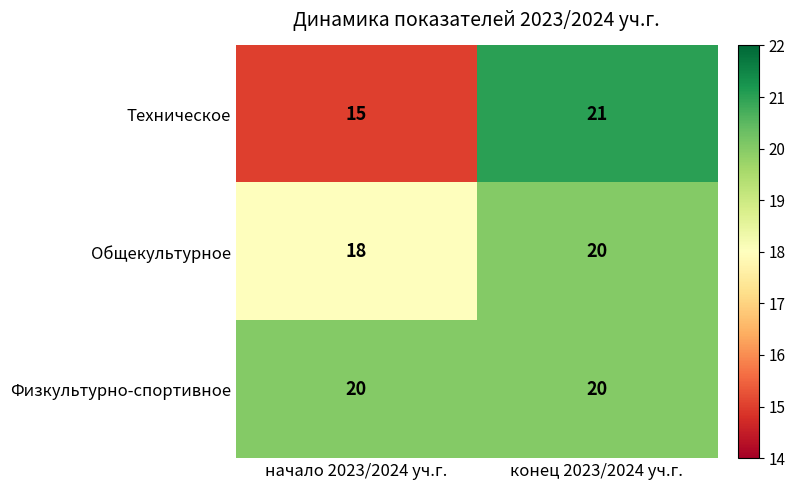

The value of Техническое at конец 2023/2024 уч.г. is 36. True or false?

False